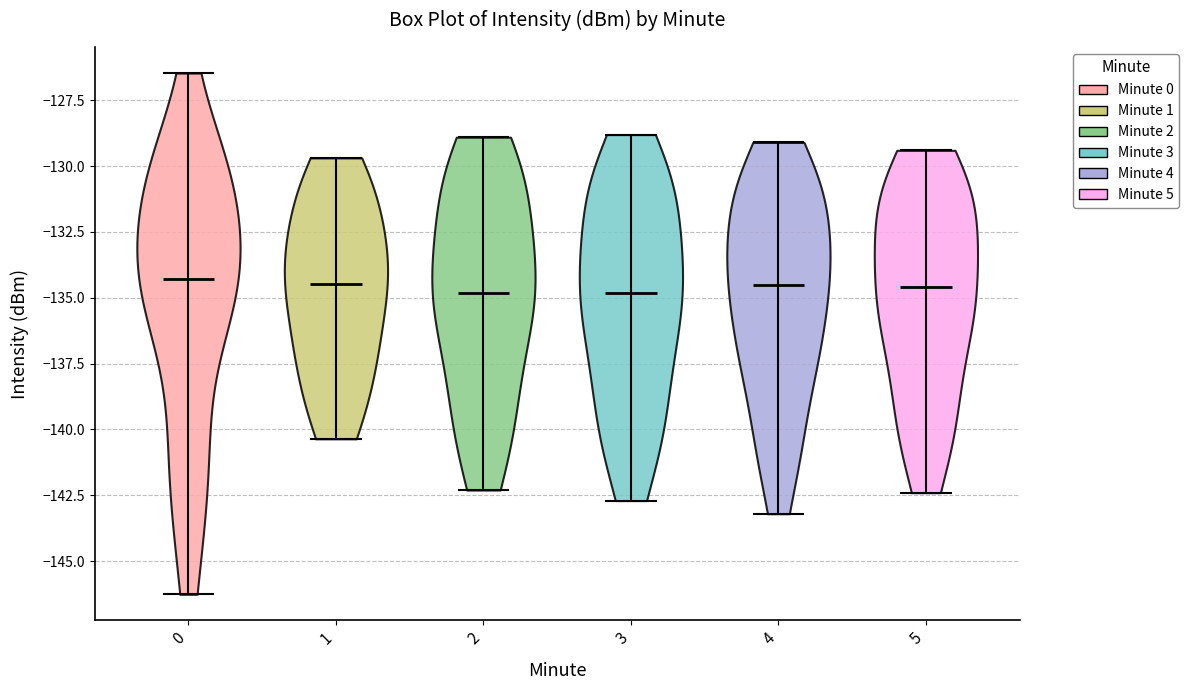

What is the highest point the violin at x = 5 reaches on the y-axis? The values are not printed on the chart, so give them approximately, as read against the axis.

-129.5